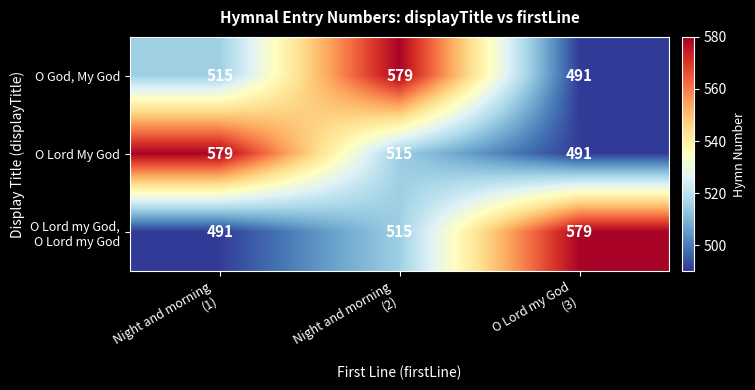

What is the minimum value shown in the chart?

491